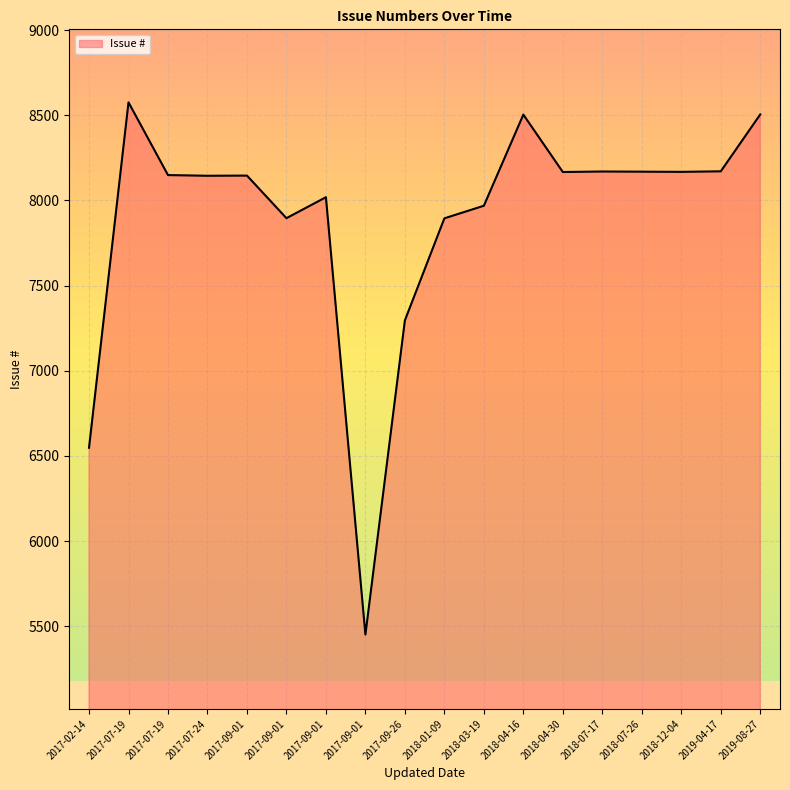

How many interior local valleys (lower than both neighbors) does the data have?

5